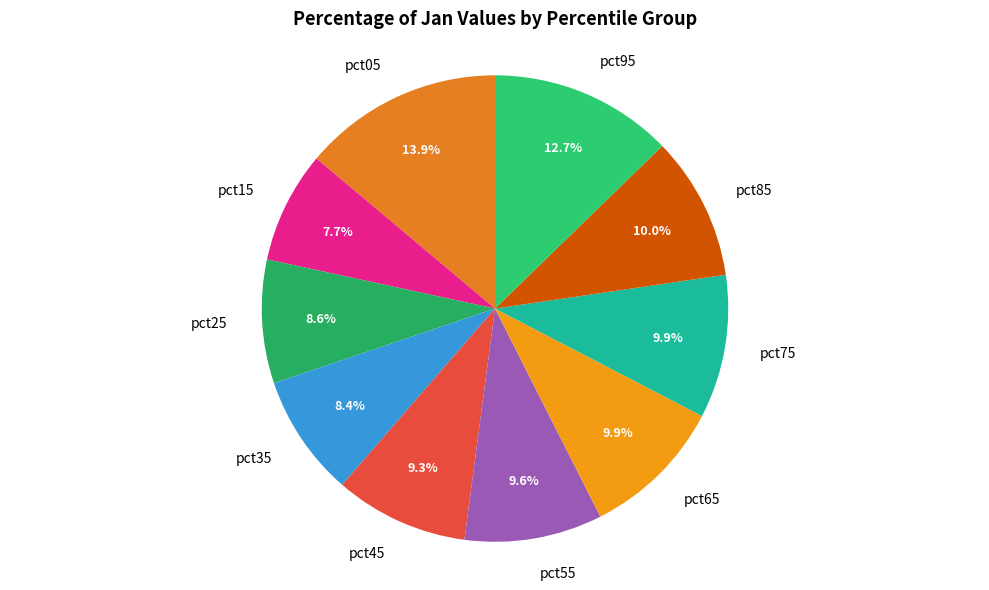

To the nearest percent, what is the difference between the pct95 and pct65 slice percentages?

3%